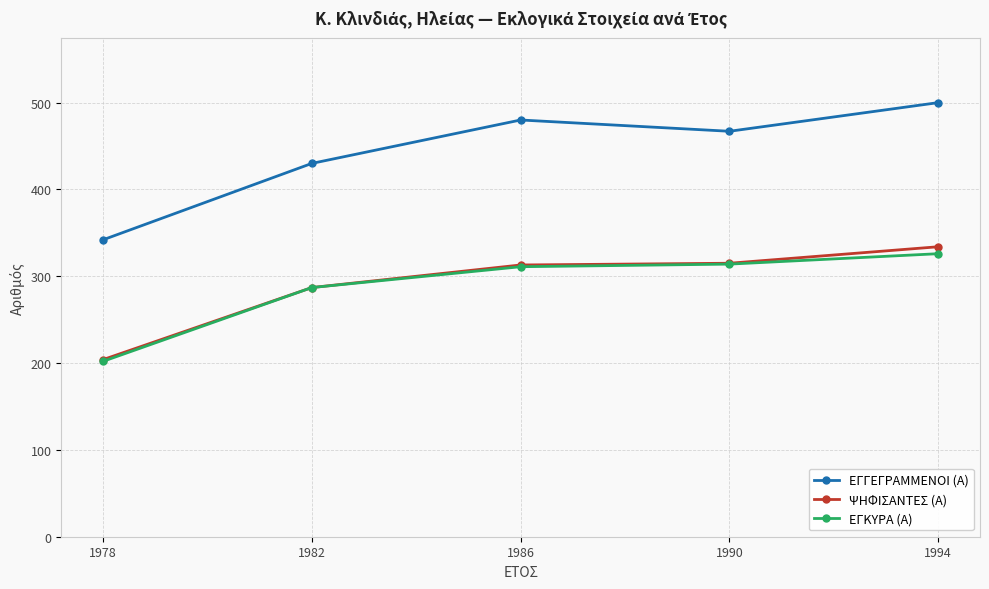

Which series has the largest range (max minus min)?

ΕΓΓΕΓΡΑΜΜΕΝΟΙ (Α)